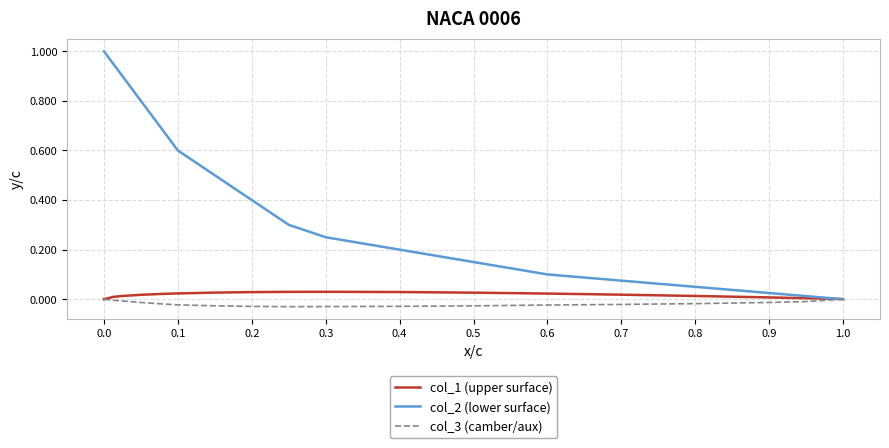

True or false: col_3 (camber/aux) has a value of -0.0 at 0.4.

False